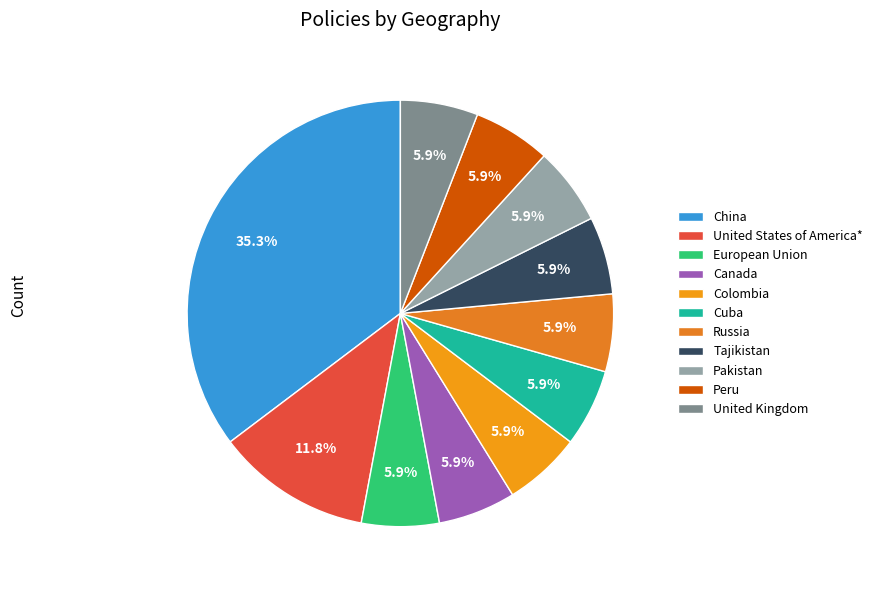

What portion of the pie excludes United States of America*?

88.2%